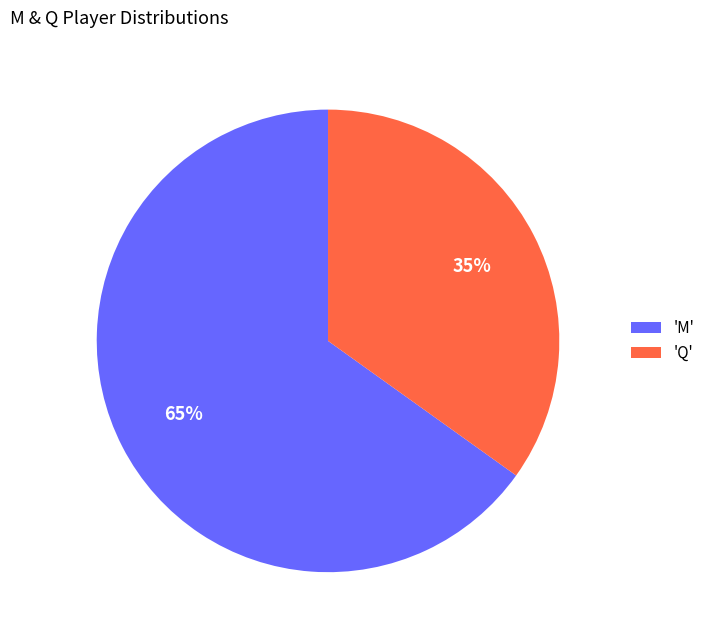

To the nearest percent, what portion does 'Q' represent?

35%